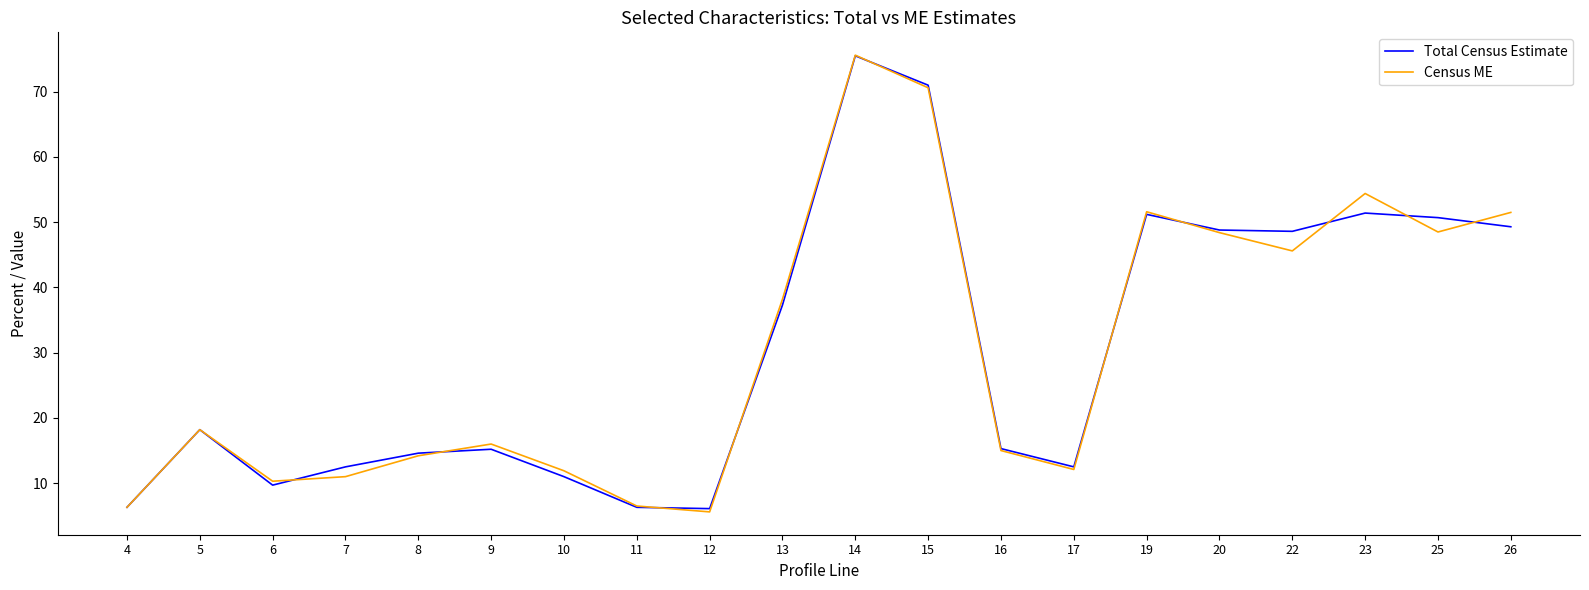

Where is Census ME nearest to the value 40?

13